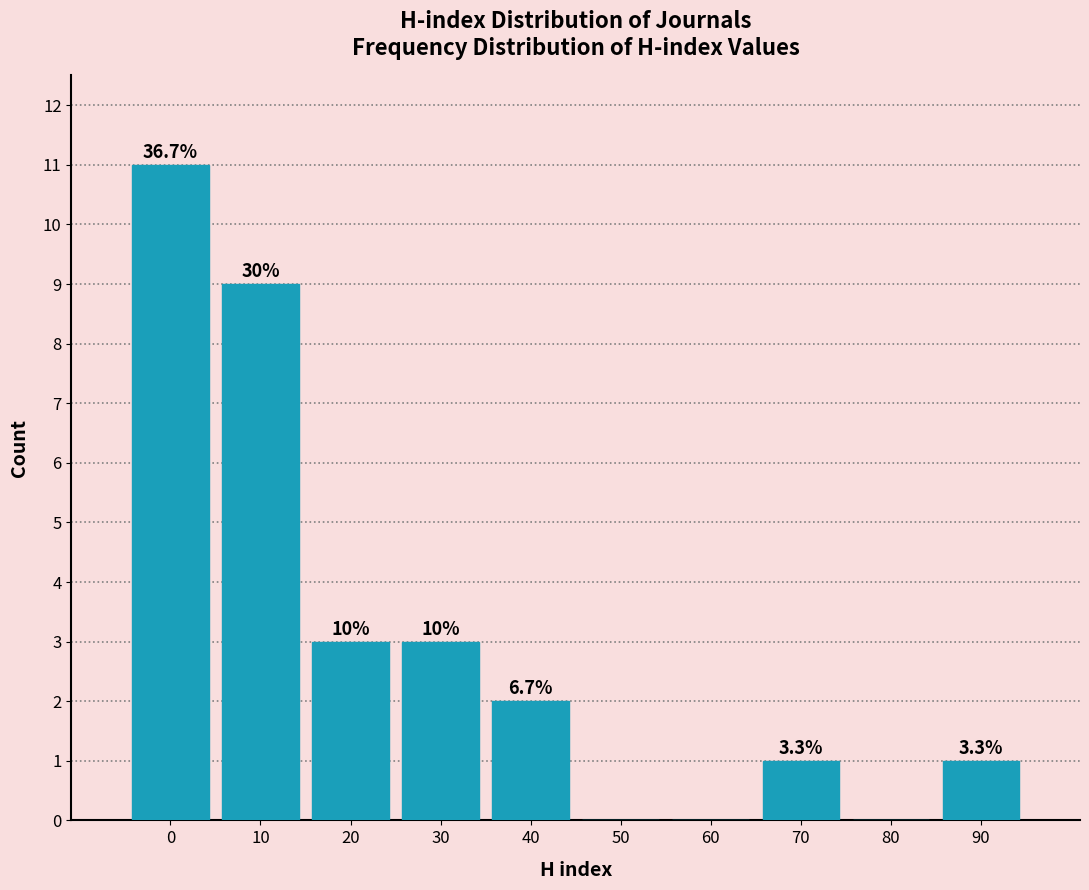

Are the bars horizontal?

No